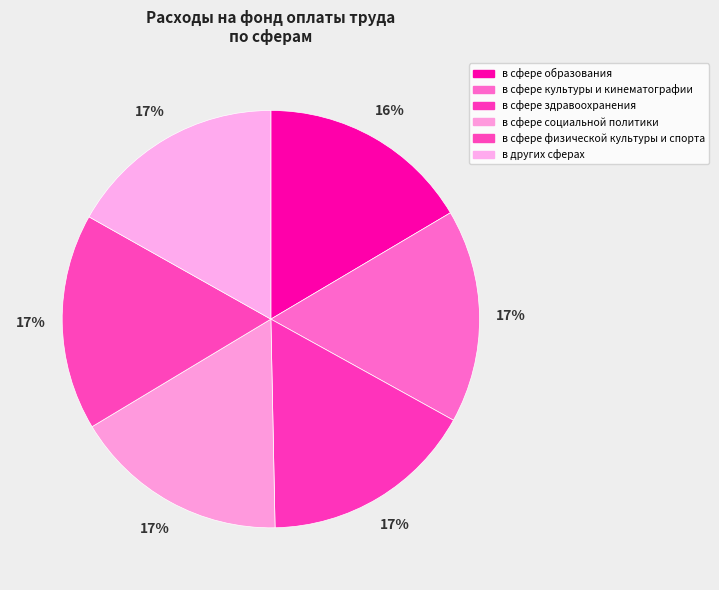

Is в сфере социальной политики the majority of the pie?

No